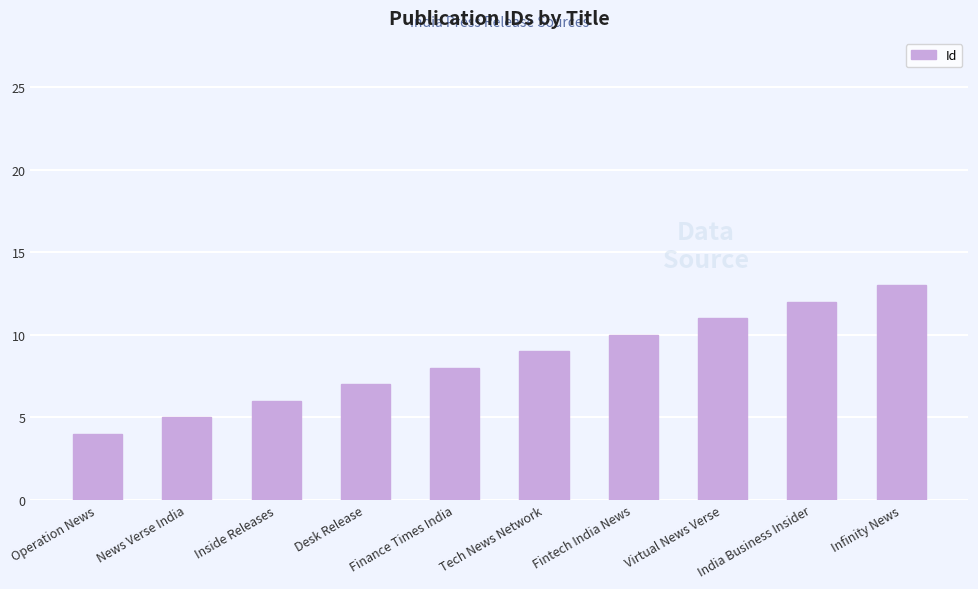

List the labels in order of value, largest first.

Infinity News, India Business Insider, Virtual News Verse, Fintech India News, Tech News Network, Finance Times India, Desk Release, Inside Releases, News Verse India, Operation News